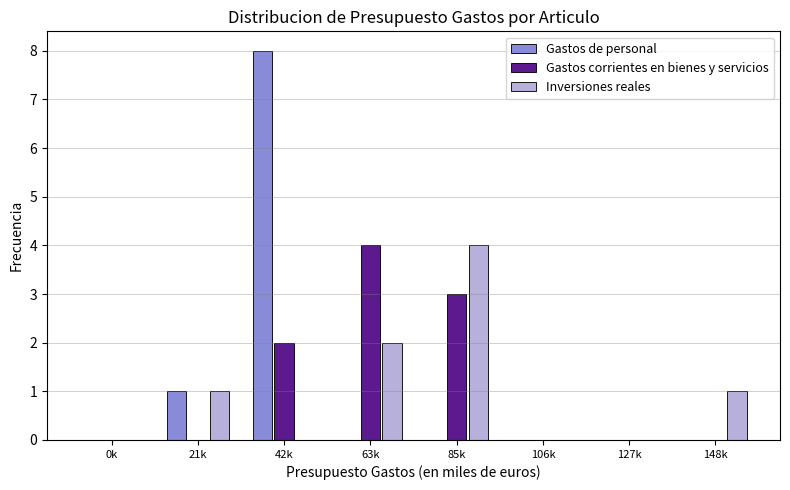

Reading left to right, transcribe all the data shown in this chart.

Gastos de personal: 0k=0	21k=1	42k=8	63k=0	85k=0	106k=0	127k=0	148k=0
Gastos corrientes en bienes y servicios: 0k=0	21k=0	42k=2	63k=4	85k=3	106k=0	127k=0	148k=0
Inversiones reales: 0k=0	21k=1	42k=0	63k=2	85k=4	106k=0	127k=0	148k=1